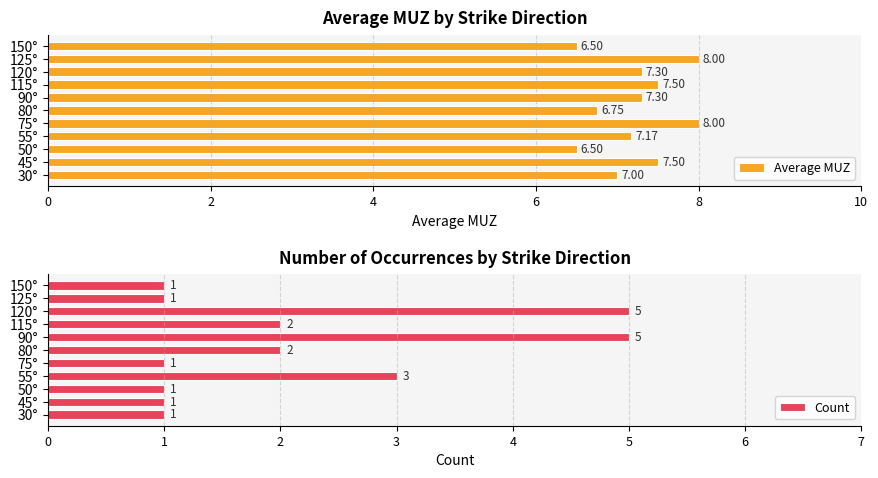

What is the minimum value for Average MUZ?

6.5